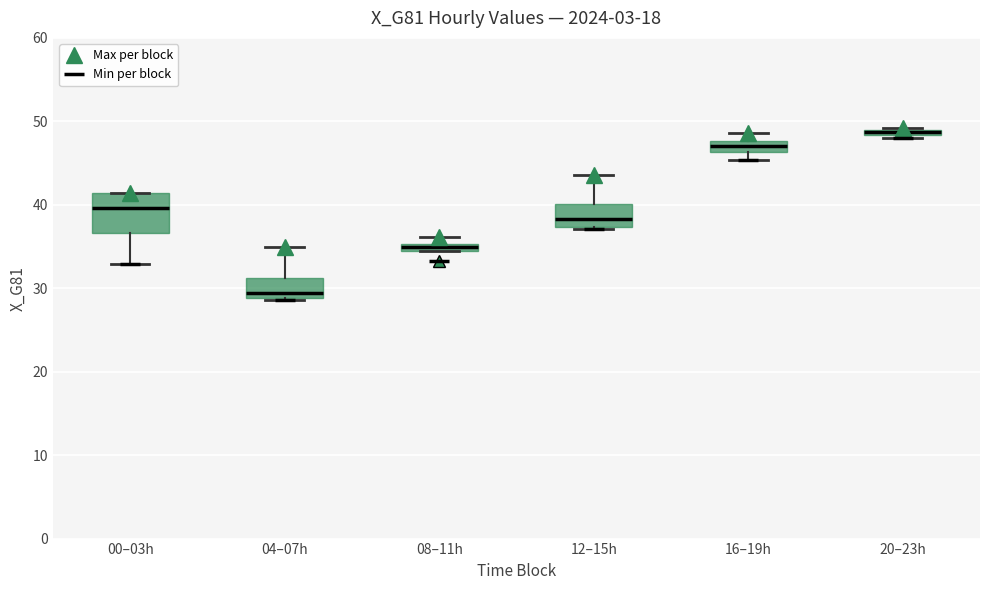

Where is the lower edge of the box for 08–11h on the y-axis? The values are not printed on the chart, so give them approximately, as read against the axis.

34